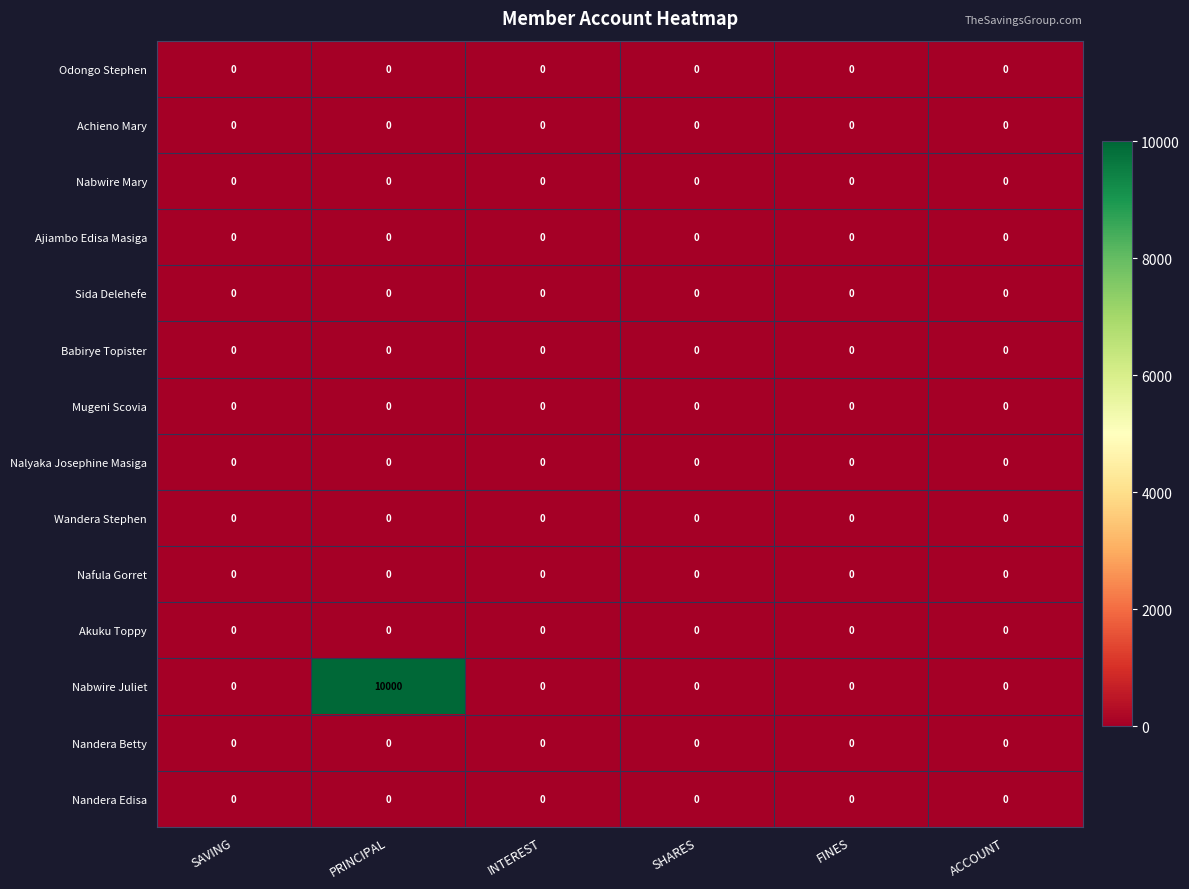

Read the Nabwire Juliet value at PRINCIPAL, to the nearest 100.

10000